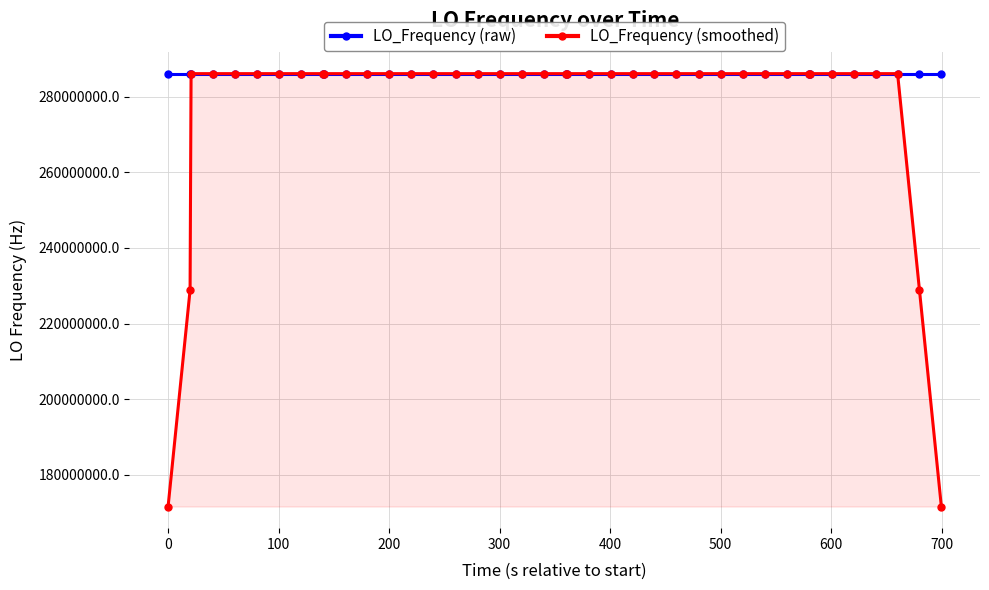

In LO_Frequency (smoothed), how many points are lower than both neighbors (excluding endpoints)?

5